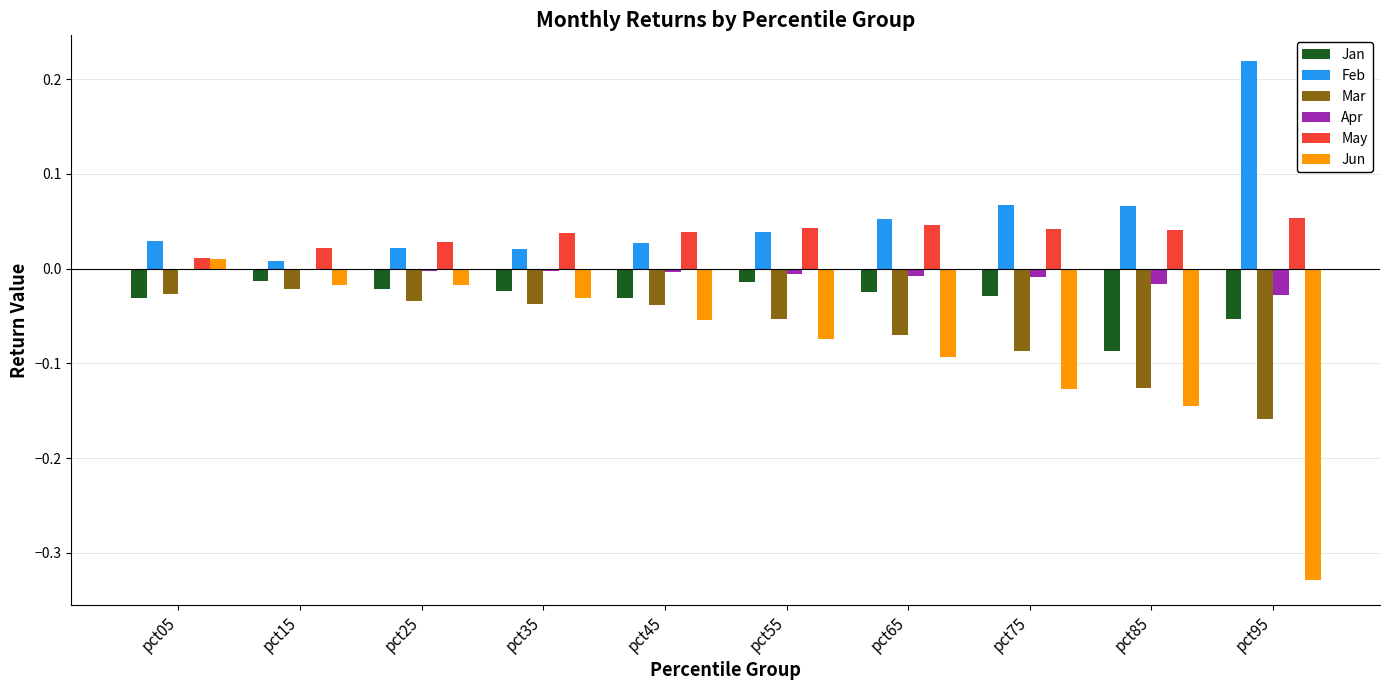

How many series are shown in this chart?

6